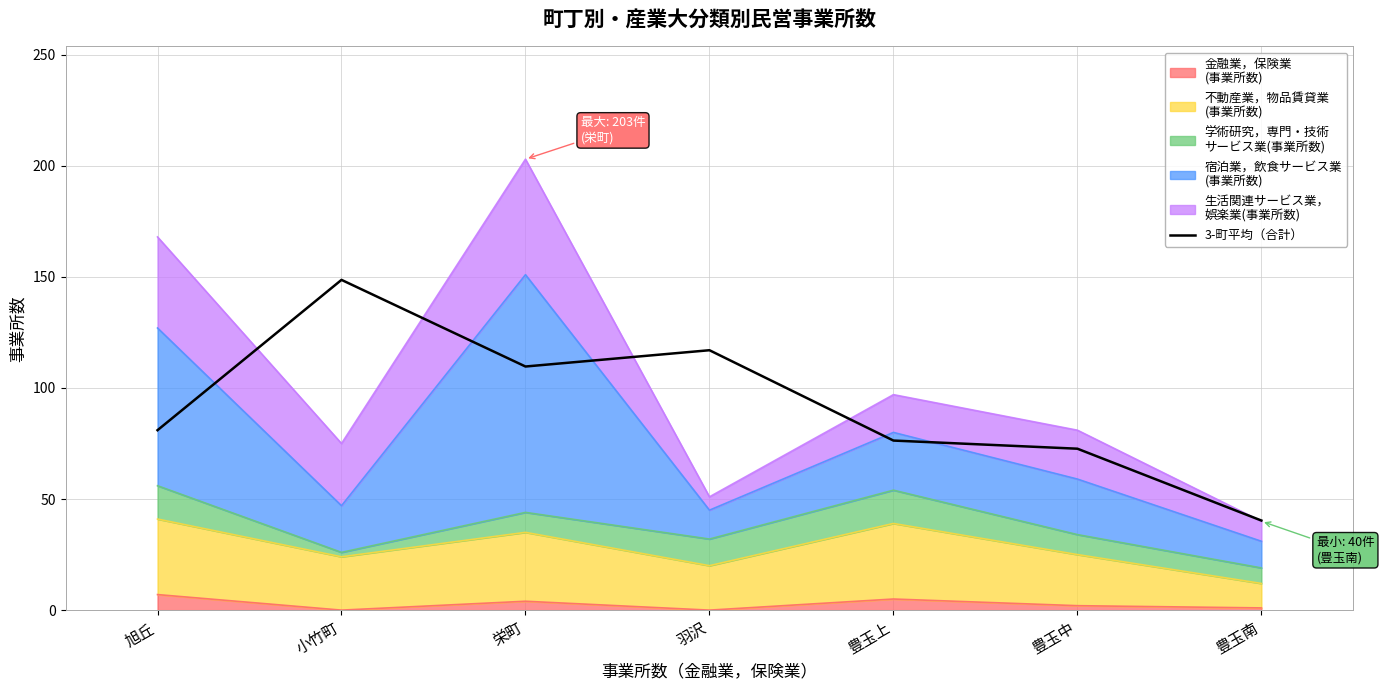

What is the greatest value displayed?

148.7